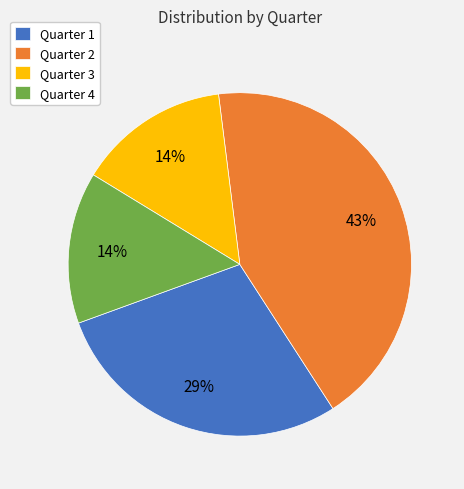

Is there a majority slice in this chart?

No